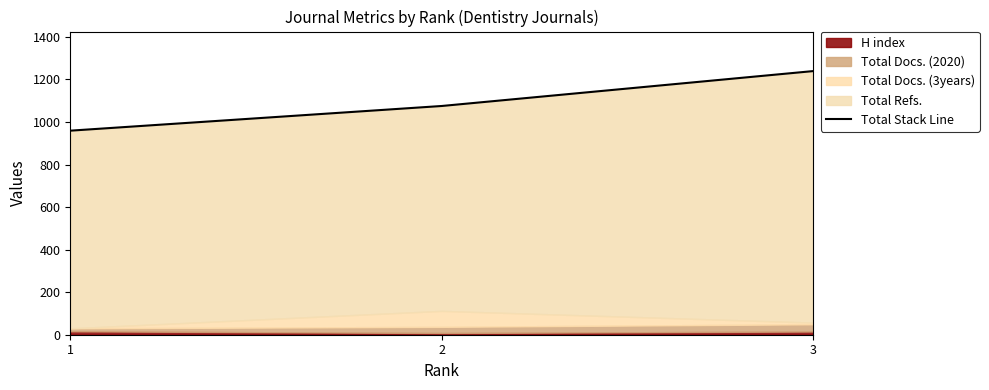

Between 1 and 3, which is larger?

3